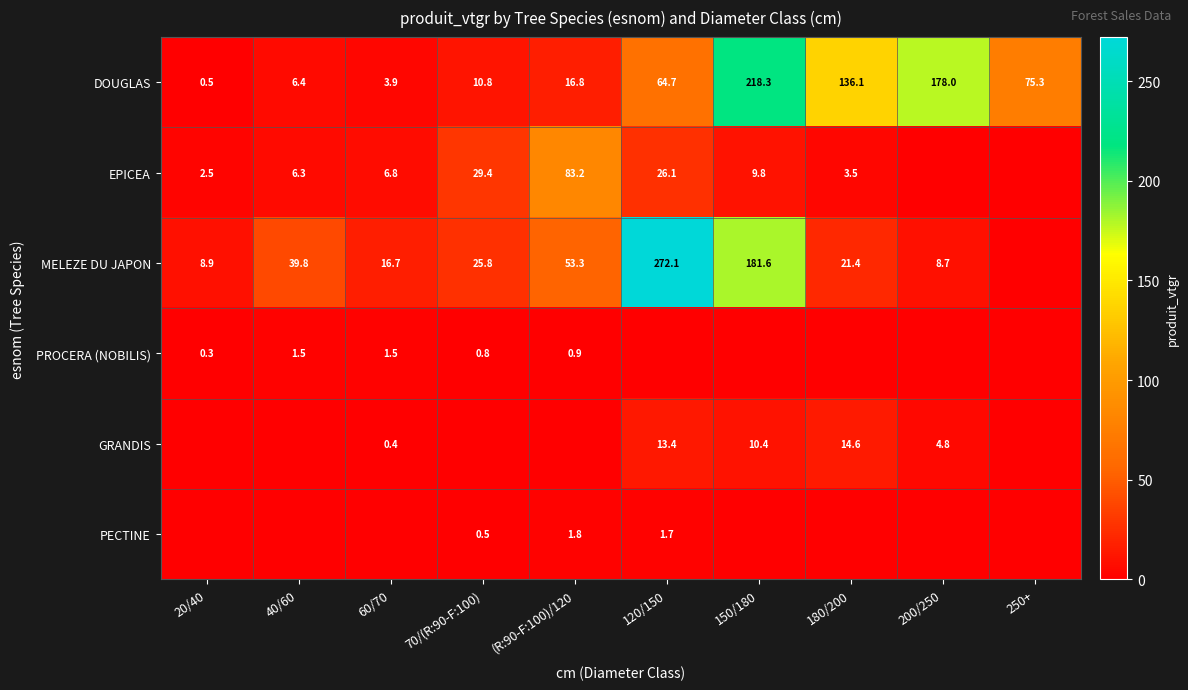

Where does the DOUGLAS series first go above 64?

120/150